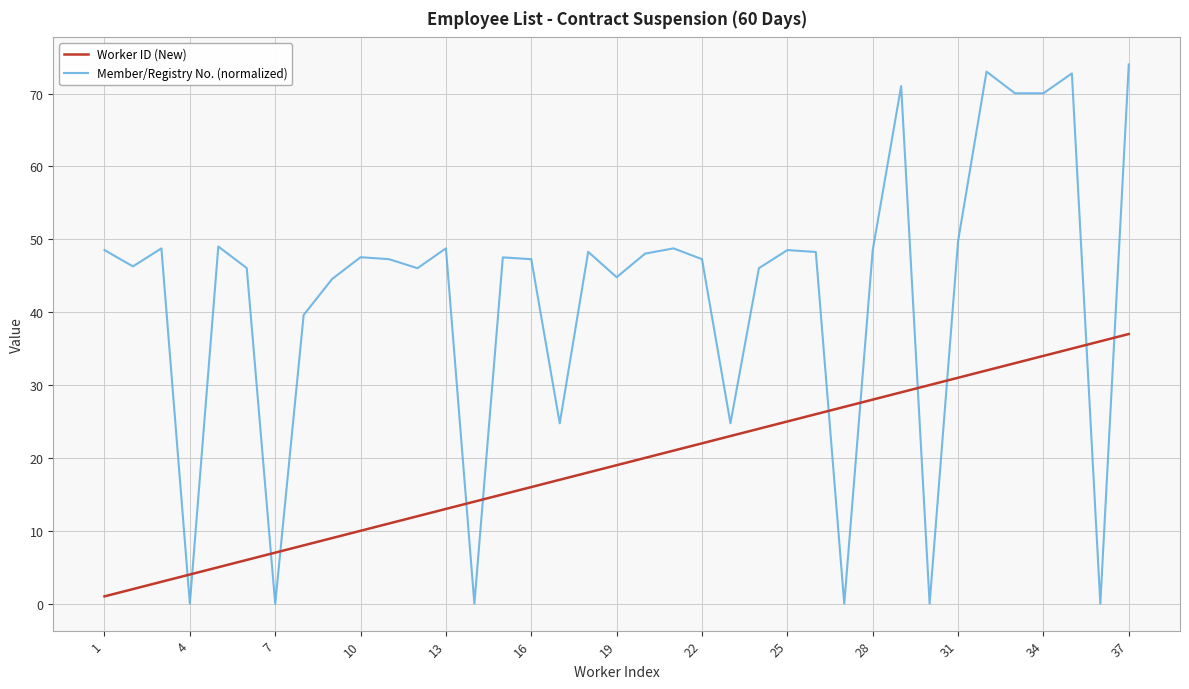

Which series has the largest total across all categories?

Member/Registry No. (normalized)